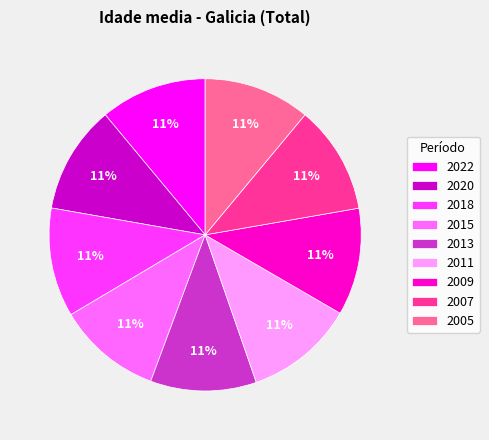

Is 2011 the majority of the pie?

No